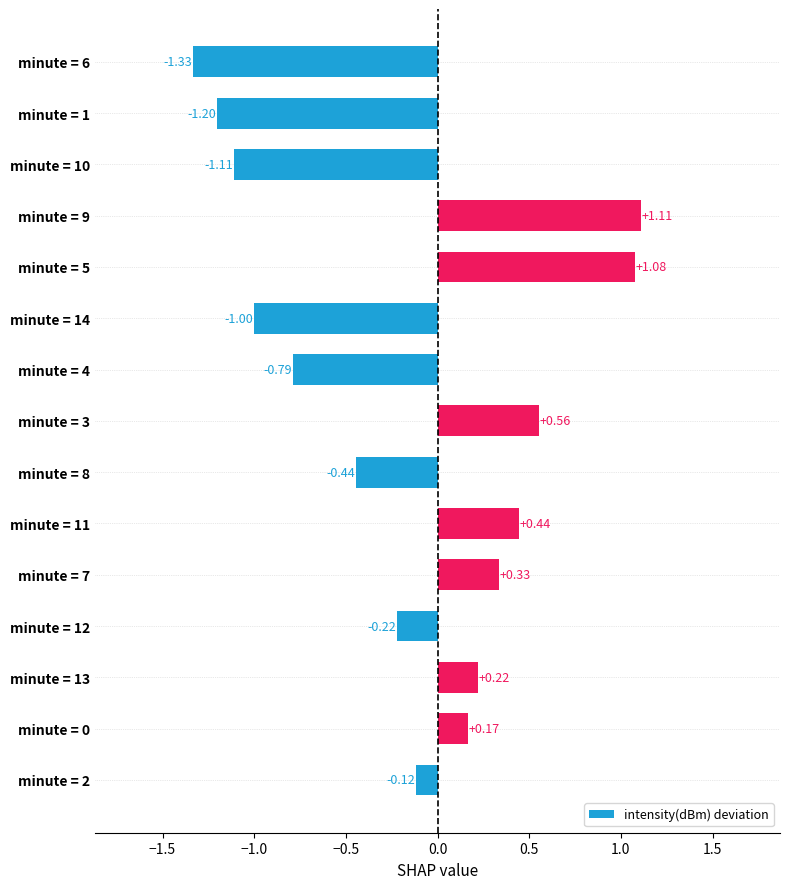

Which has a higher value, minute = 12 or minute = 11?

minute = 11